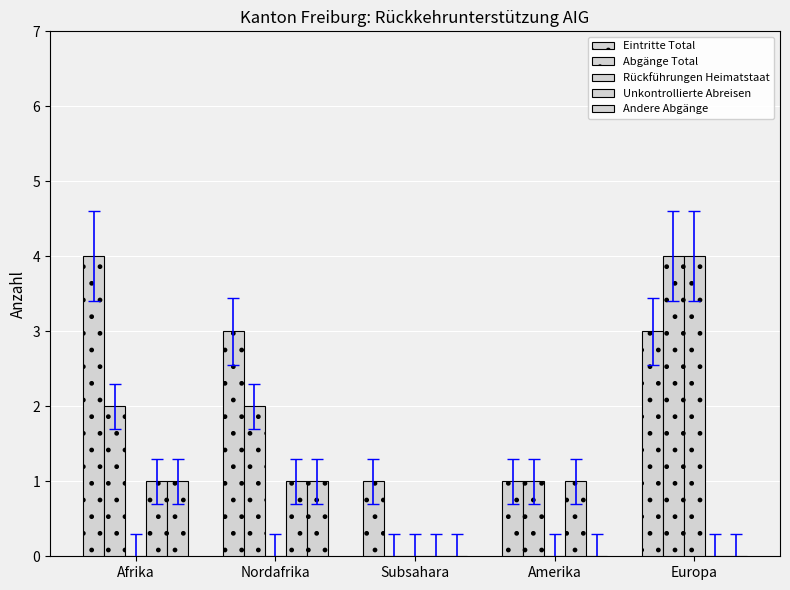

Count the number of categories in the chart.

5